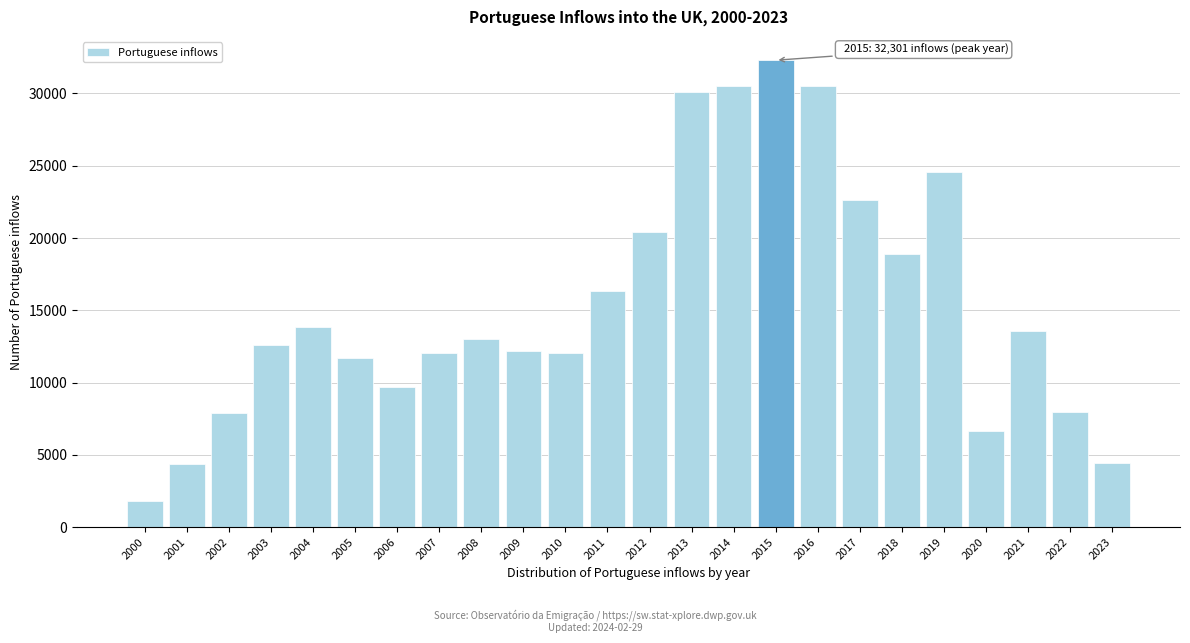

What is the maximum value shown in the chart?

32301